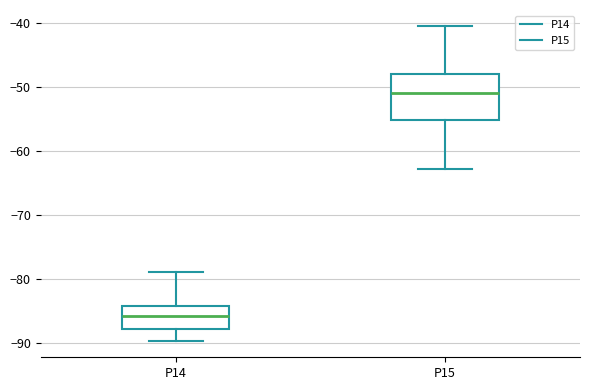

Comparing the boxes themselves (not the whiskers), which one is the tallest?

P15